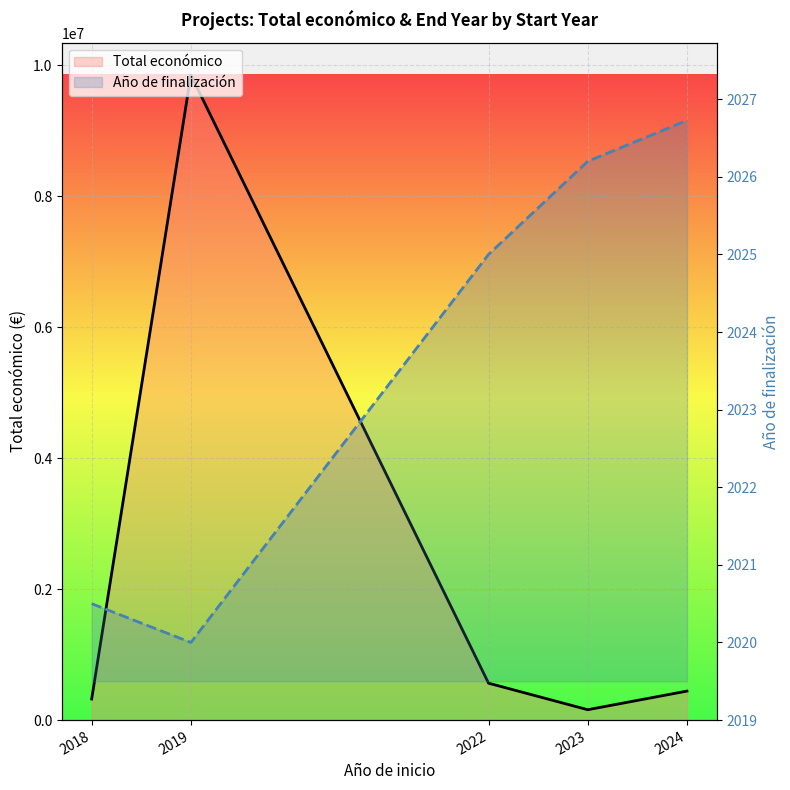

How many categories are shown in the chart?

5